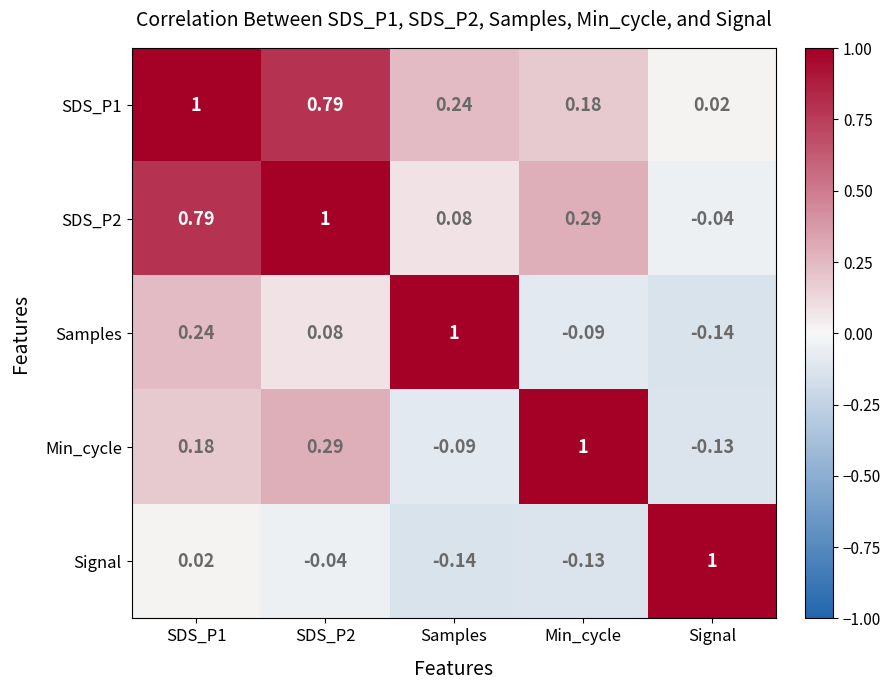

Where is SDS_P2 nearest to the value 0?

Signal